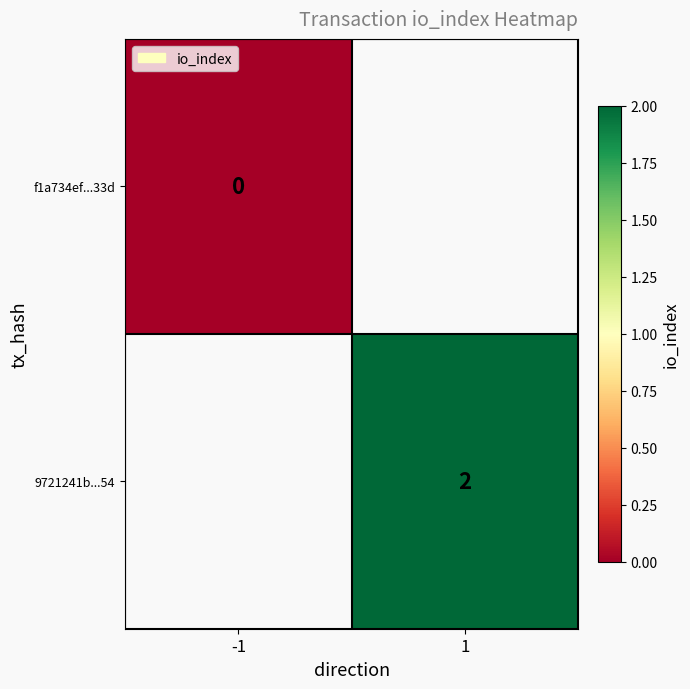

Which label corresponds to the smallest value in the chart?

-1